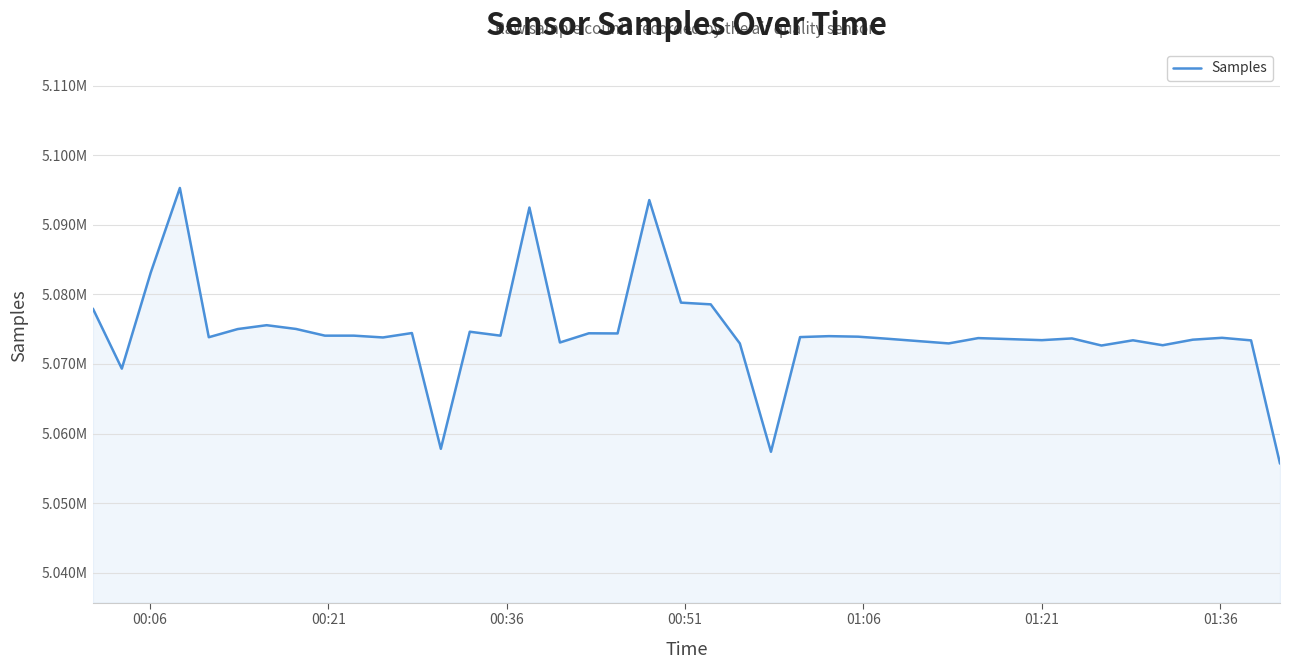

Does the chart have visible grid lines?

Yes